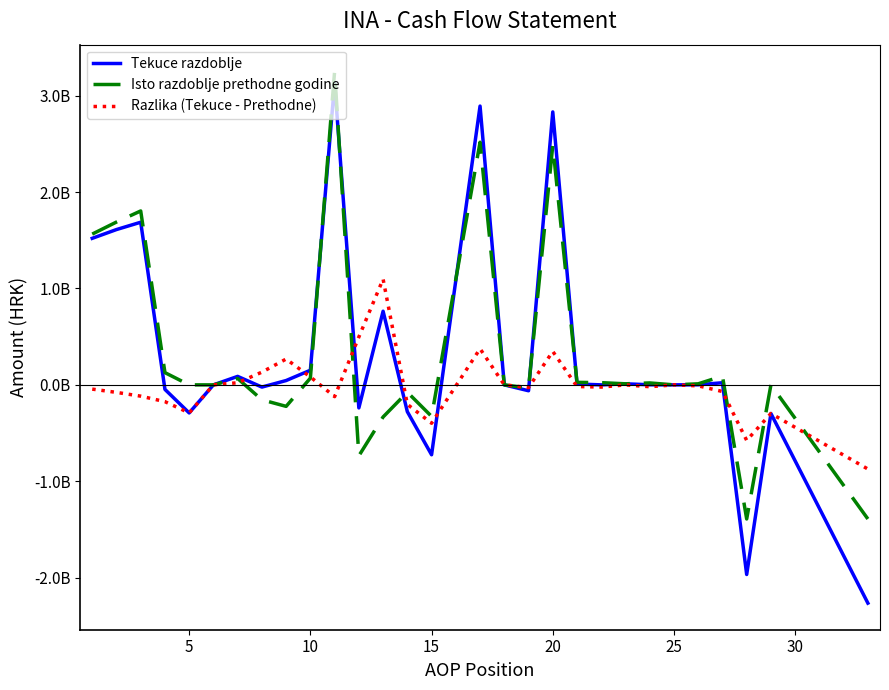

Does the chart have visible grid lines?

No